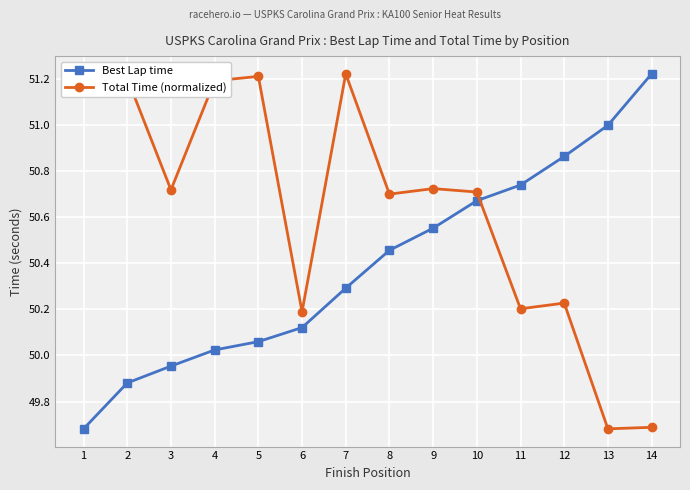

What is the difference between the highest and lowest values at 5?

1.1